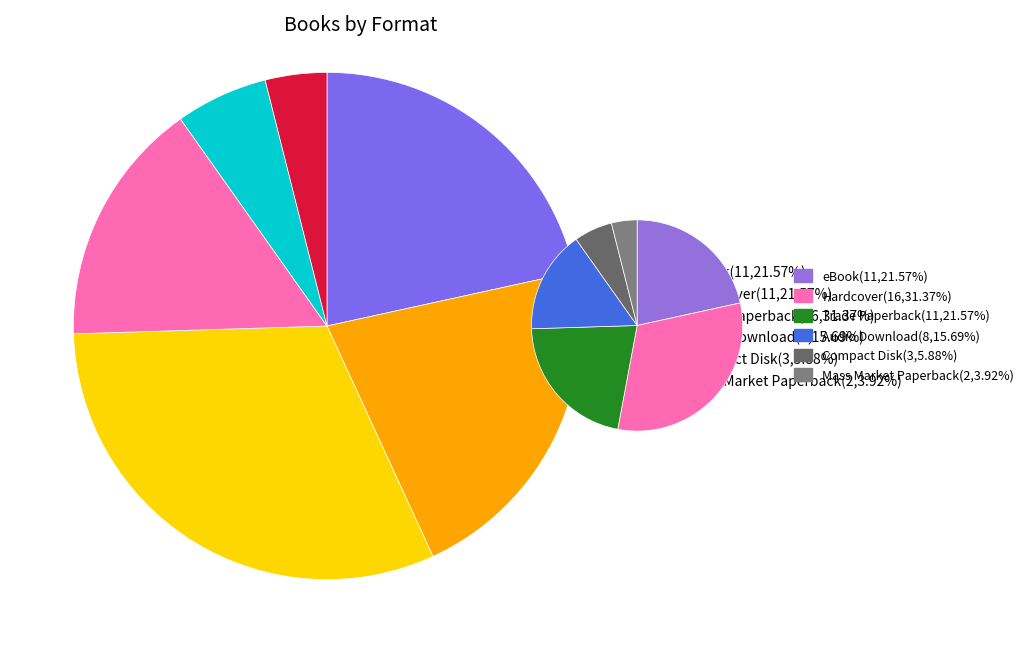

The eBook slice represents 22% of the pie. True or false?

True